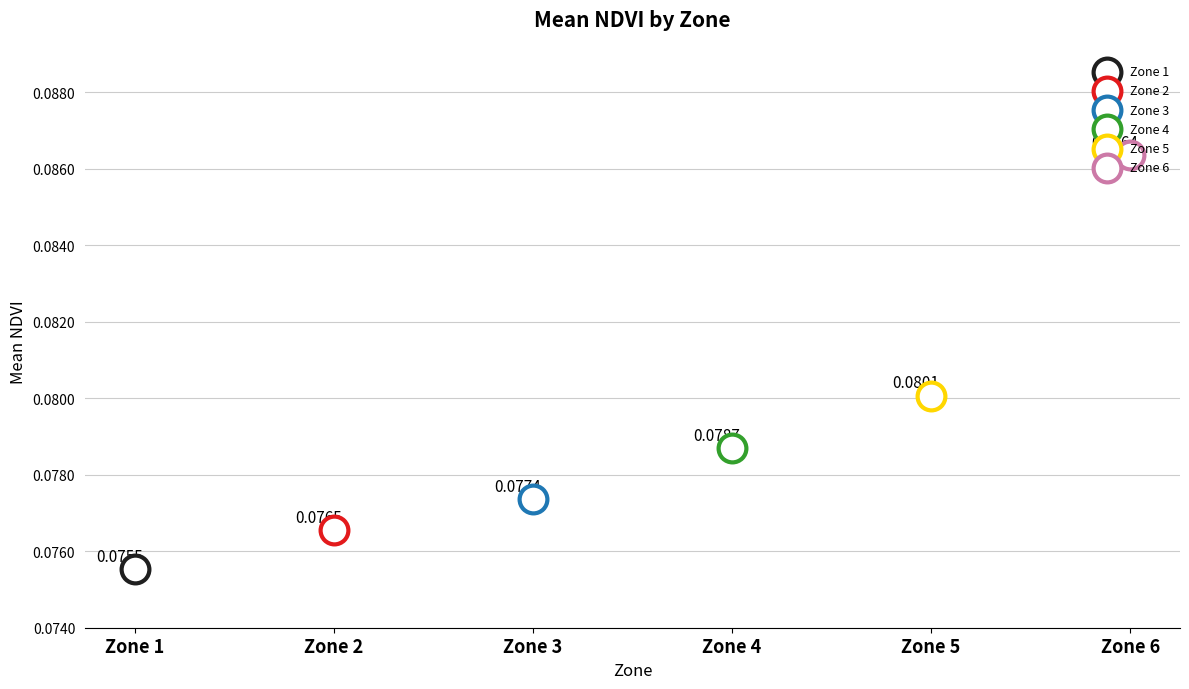

Which has a higher value, 4 or 2?

4